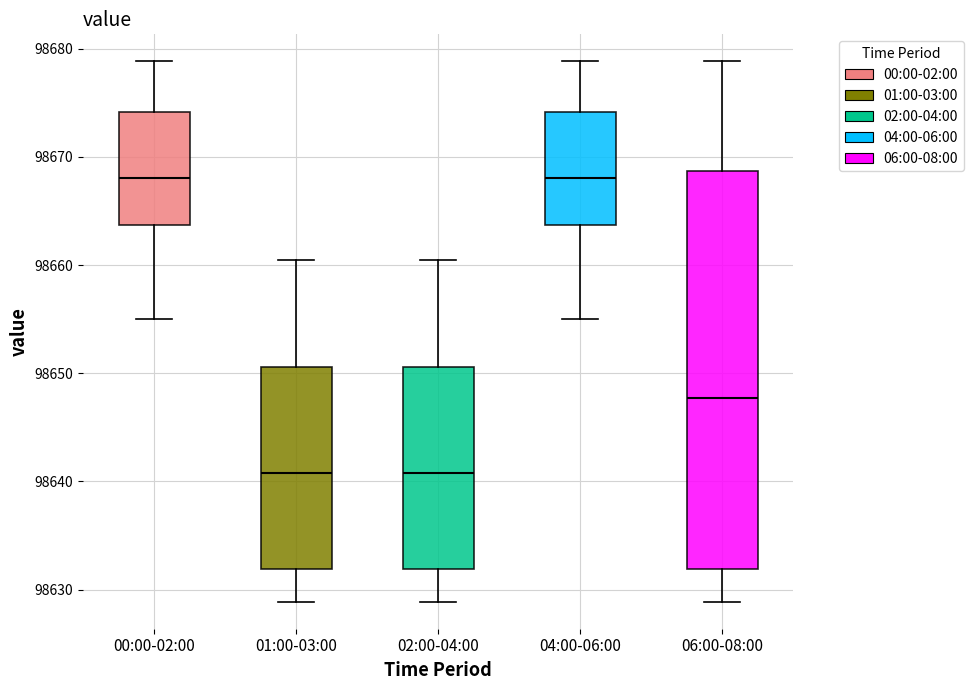

Reading left to right, transcribe this box plot: for each box, give where its median line is, the range the box spans, and where its two whiskers end, as read against the y-axis. The values are not printed on the chart, so give them approximately, as read against the axis.

00:00-02:00: median 98668, box 98664 to 98674, whiskers 98655 to 98679
01:00-03:00: median 98641, box 98632 to 98651, whiskers 98629 to 98660
02:00-04:00: median 98641, box 98632 to 98651, whiskers 98629 to 98660
04:00-06:00: median 98668, box 98664 to 98674, whiskers 98655 to 98679
06:00-08:00: median 98648, box 98632 to 98669, whiskers 98629 to 98679